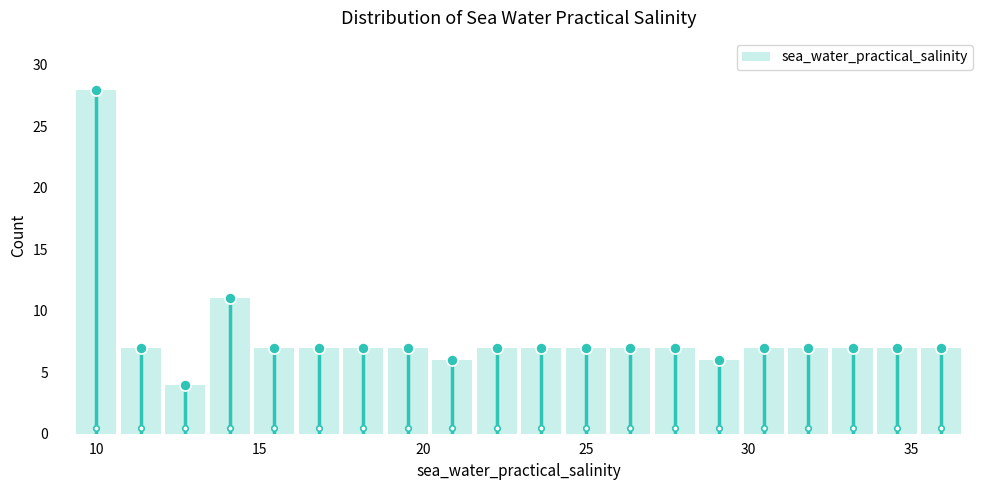

Around what value on the x-axis is the tallest bar? Give the approximate position of its centre, as read against the axis.

10.0